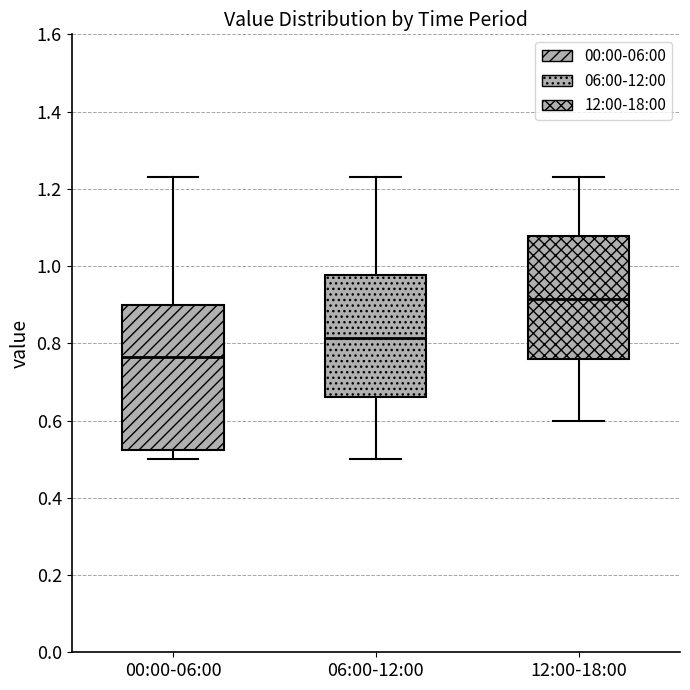

Which box's median line is the highest?

12:00-18:00